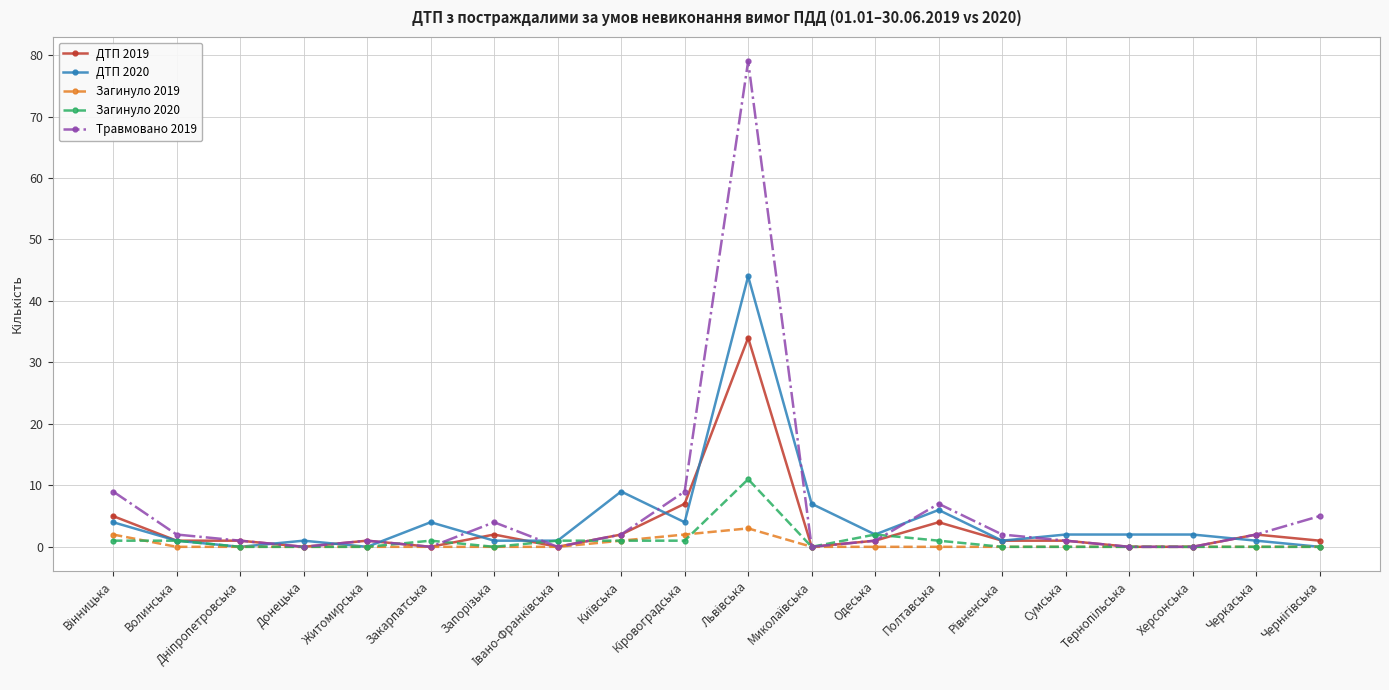

What is the maximum value shown in the chart?

79